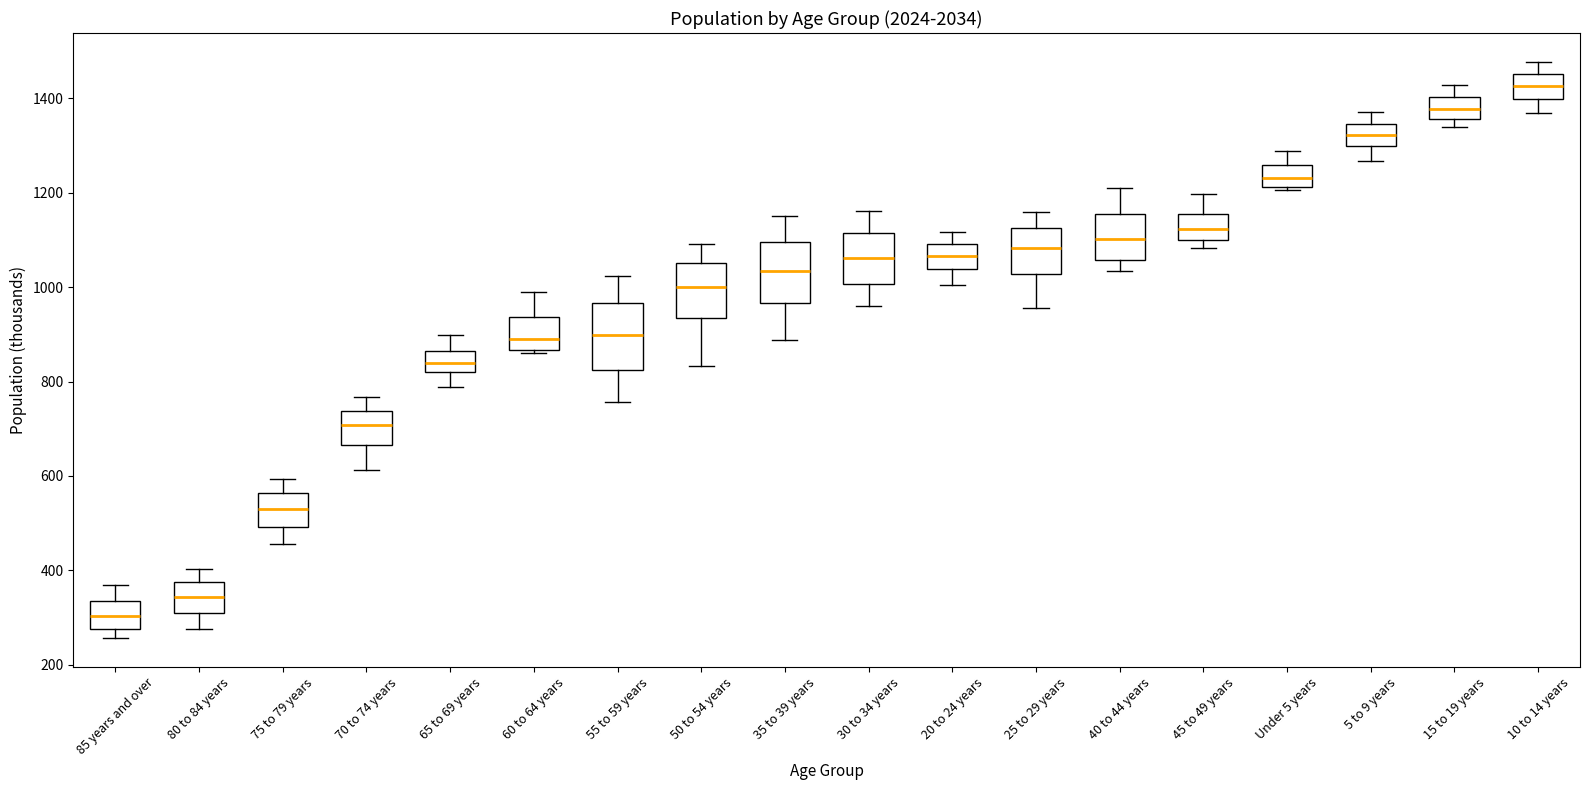

Reading left to right, read every box against the y-axis: the position of its median line, the range the box covers, and the ends of its whiskers. The values are not printed on the chart, so give them approximately, as read against the axis.

85 years and over: median 300, box 280 to 340, whiskers 260 to 380
80 to 84 years: median 340, box 320 to 380, whiskers 280 to 400
75 to 79 years: median 540, box 500 to 560, whiskers 460 to 600
70 to 74 years: median 700, box 660 to 740, whiskers 620 to 760
65 to 69 years: median 840, box 820 to 860, whiskers 780 to 900
60 to 64 years: median 900, box 860 to 940, whiskers 860 to 980
55 to 59 years: median 900, box 820 to 960, whiskers 760 to 1020
50 to 54 years: median 1000, box 940 to 1060, whiskers 840 to 1100
35 to 39 years: median 1040, box 960 to 1100, whiskers 880 to 1160
30 to 34 years: median 1060, box 1000 to 1120, whiskers 960 to 1160
20 to 24 years: median 1060, box 1040 to 1100, whiskers 1000 to 1120
25 to 29 years: median 1080, box 1020 to 1120, whiskers 960 to 1160
40 to 44 years: median 1100, box 1060 to 1160, whiskers 1040 to 1220
45 to 49 years: median 1120, box 1100 to 1160, whiskers 1080 to 1200
Under 5 years: median 1240, box 1220 to 1260, whiskers 1200 to 1280
5 to 9 years: median 1320, box 1300 to 1340, whiskers 1260 to 1380
15 to 19 years: median 1380, box 1360 to 1400, whiskers 1340 to 1420
10 to 14 years: median 1420, box 1400 to 1460, whiskers 1360 to 1480